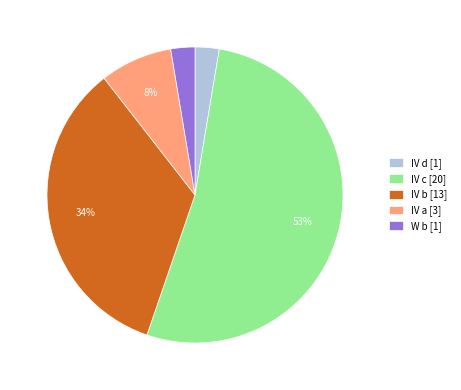

To the nearest percent, what is the average slice percentage?

20%